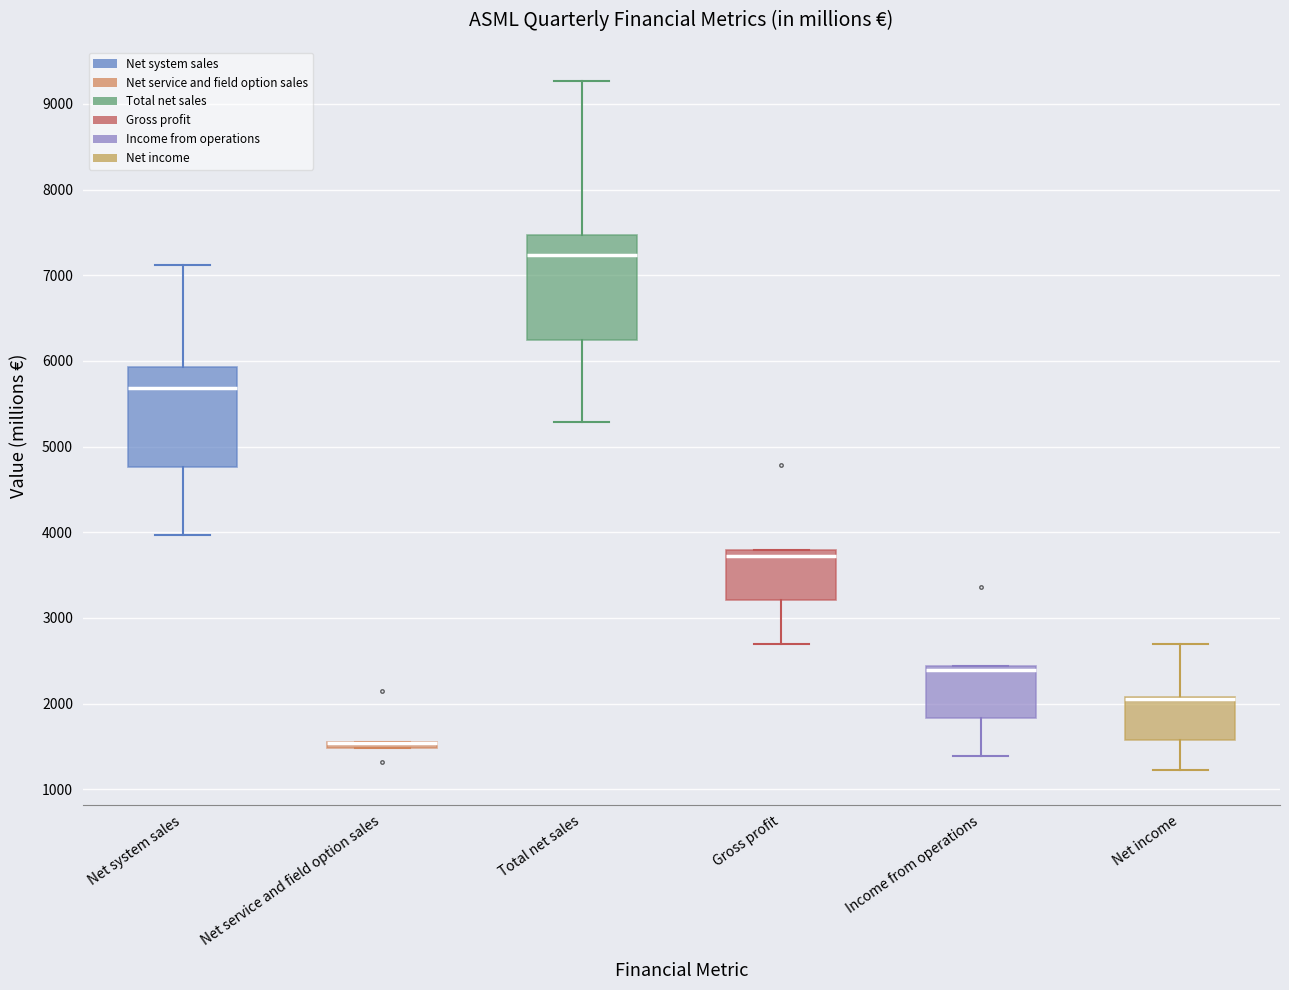

Where is the upper edge of the box for Total net sales on the y-axis? The values are not printed on the chart, so give them approximately, as read against the axis.

7500